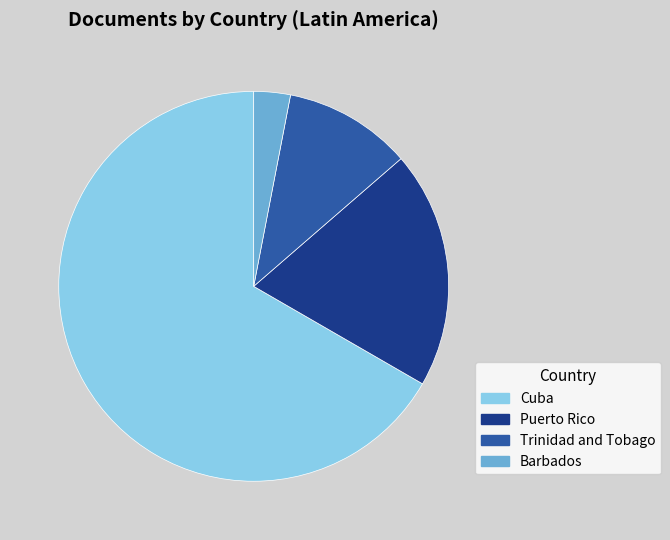

How many segments does this pie chart have?

4